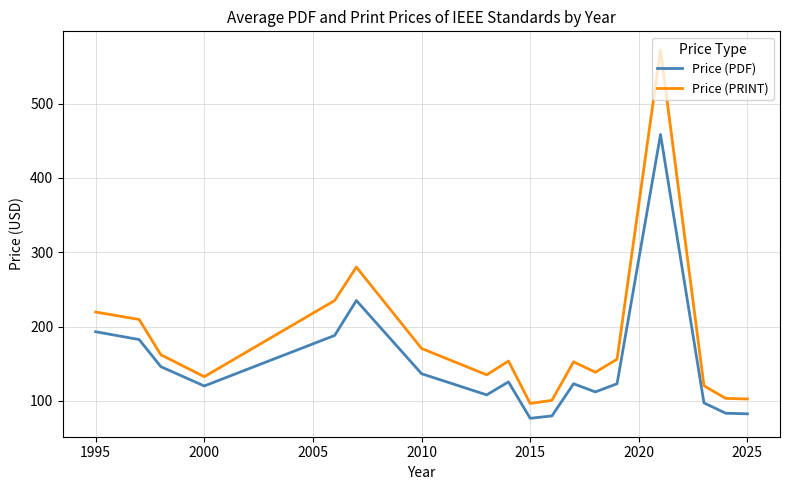

List the series in order of their overall mean, highest first.

Price (PRINT), Price (PDF)